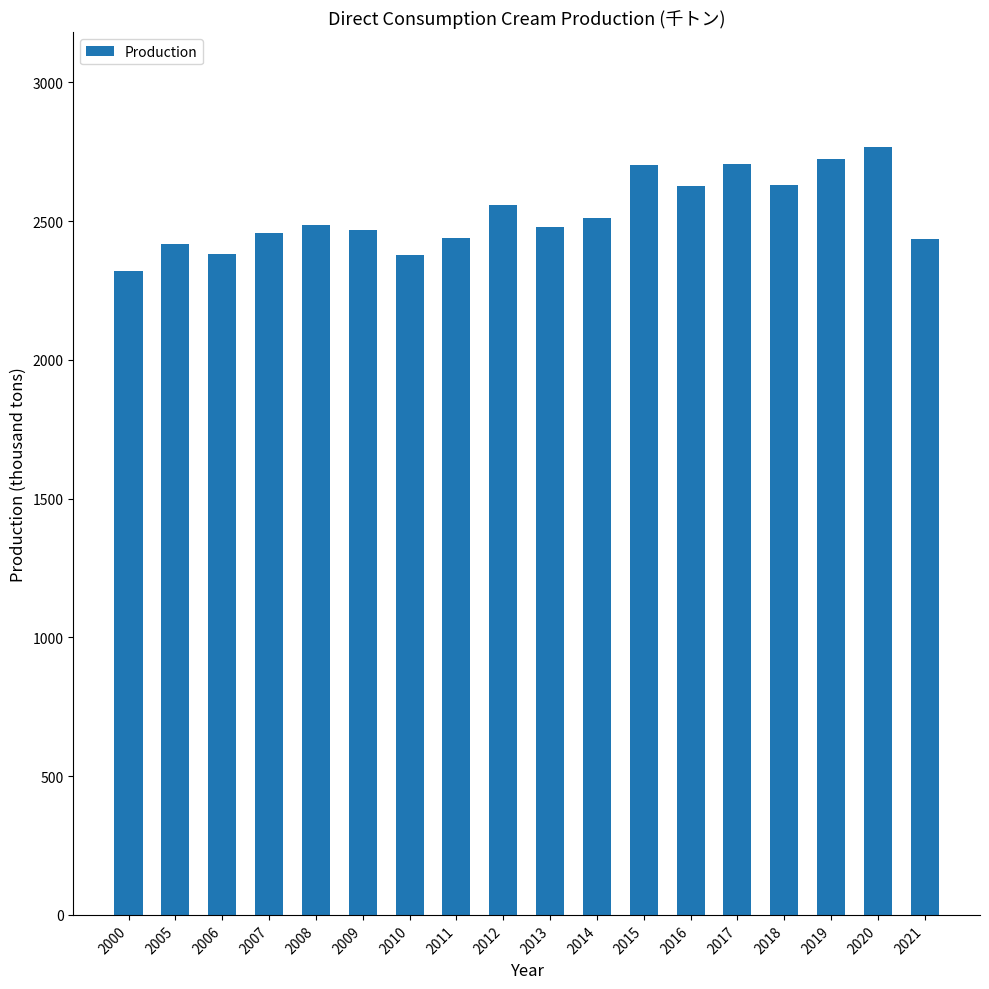

How many bars are there in total?

18